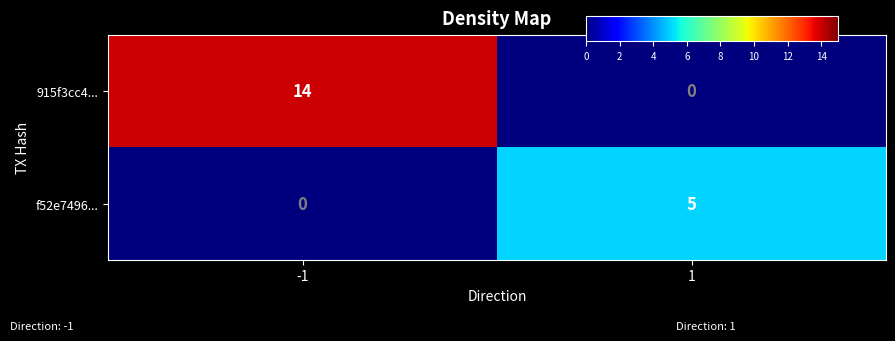

What is the difference between the maximum and minimum values in the 915f3cc4... series?

14